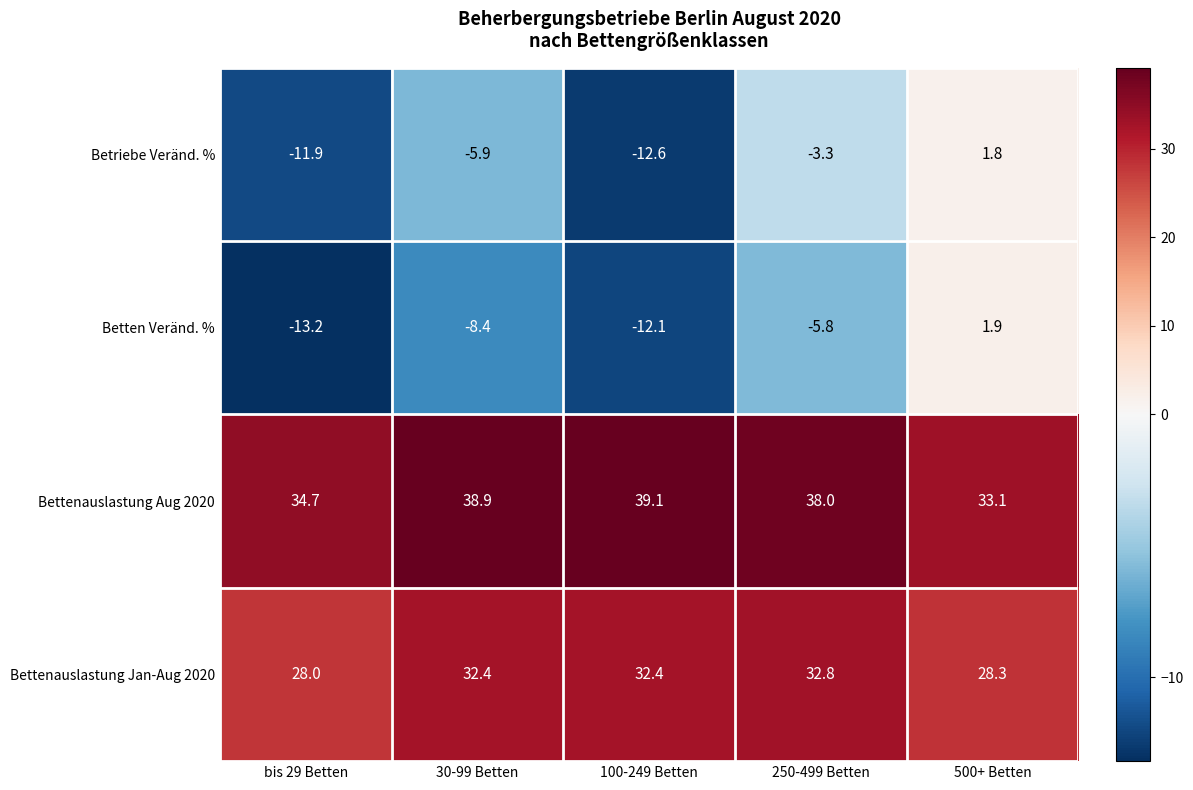

Where is Betten Veränd. % nearest to the value -5?

250-499 Betten